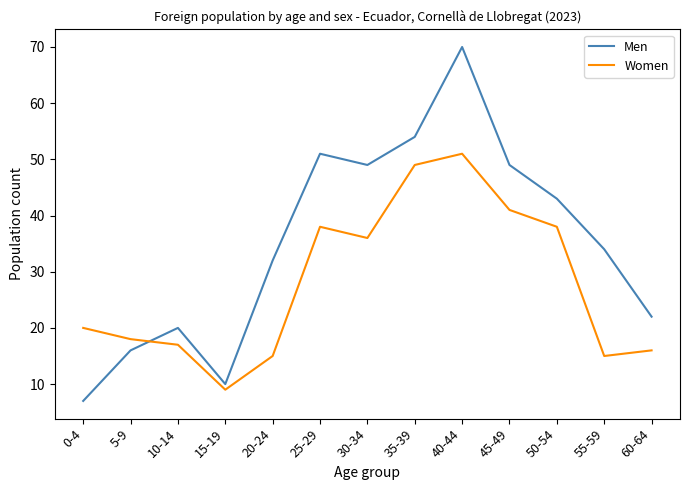

Reading left to right, transcribe all the data shown in this chart.

Men: 0-4=7	5-9=16	10-14=20	15-19=10	20-24=32	25-29=51	30-34=49	35-39=54	40-44=70	45-49=49	50-54=43	55-59=34	60-64=22
Women: 0-4=20	5-9=18	10-14=17	15-19=9	20-24=15	25-29=38	30-34=36	35-39=49	40-44=51	45-49=41	50-54=38	55-59=15	60-64=16